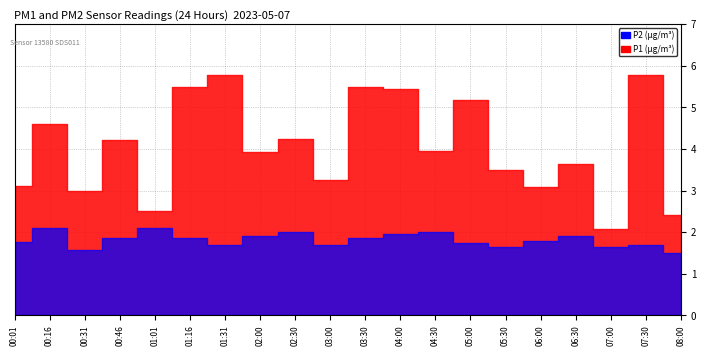

Which series has the largest total across all categories?

P1